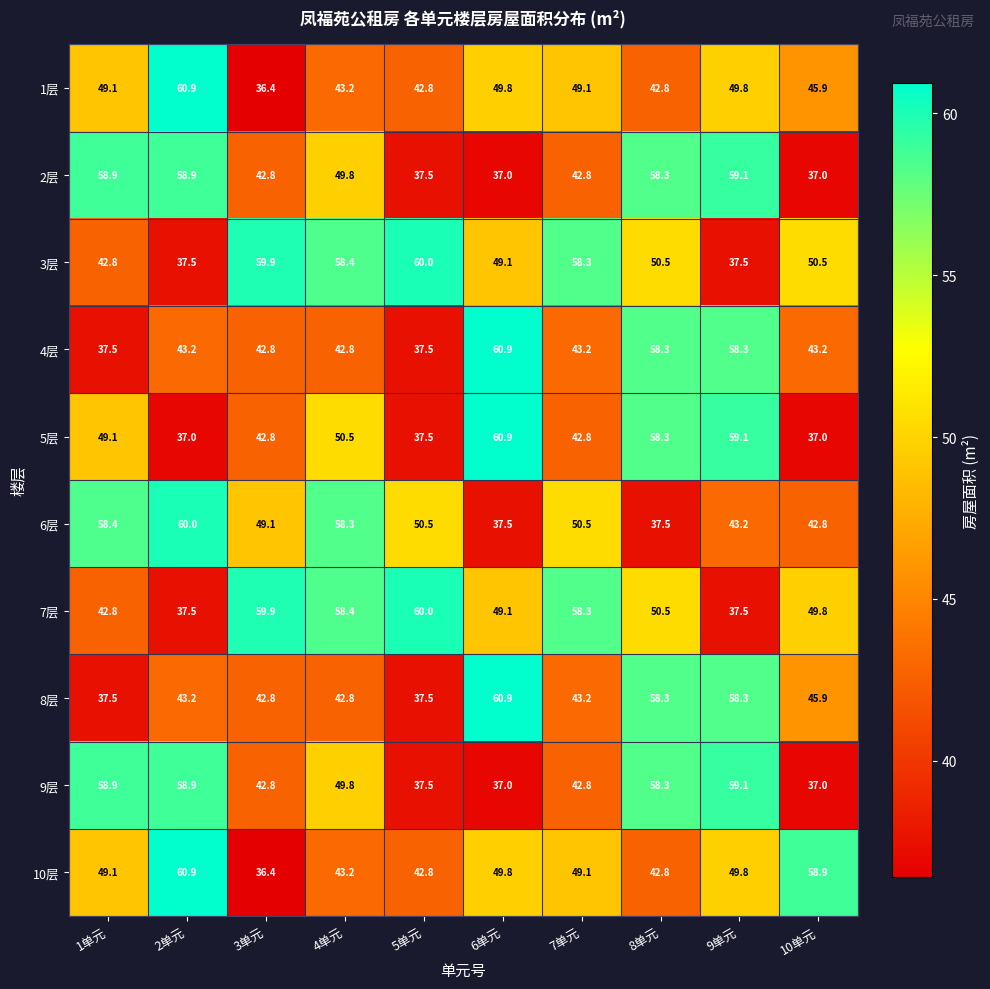

Is the value of 8层 at 6单元 greater than the value of 7层 at 9单元?

Yes